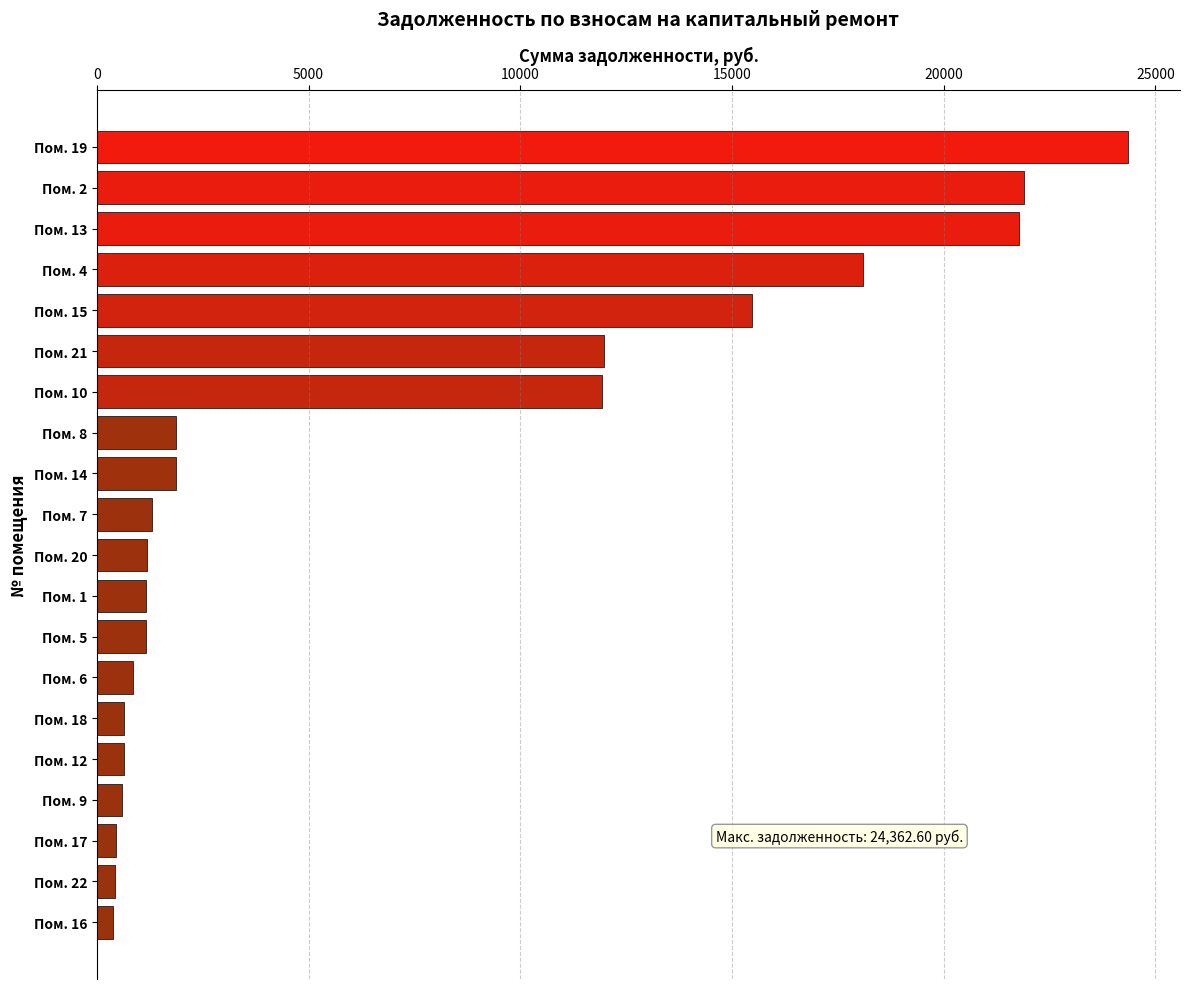

What is the greatest value displayed?

24362.6